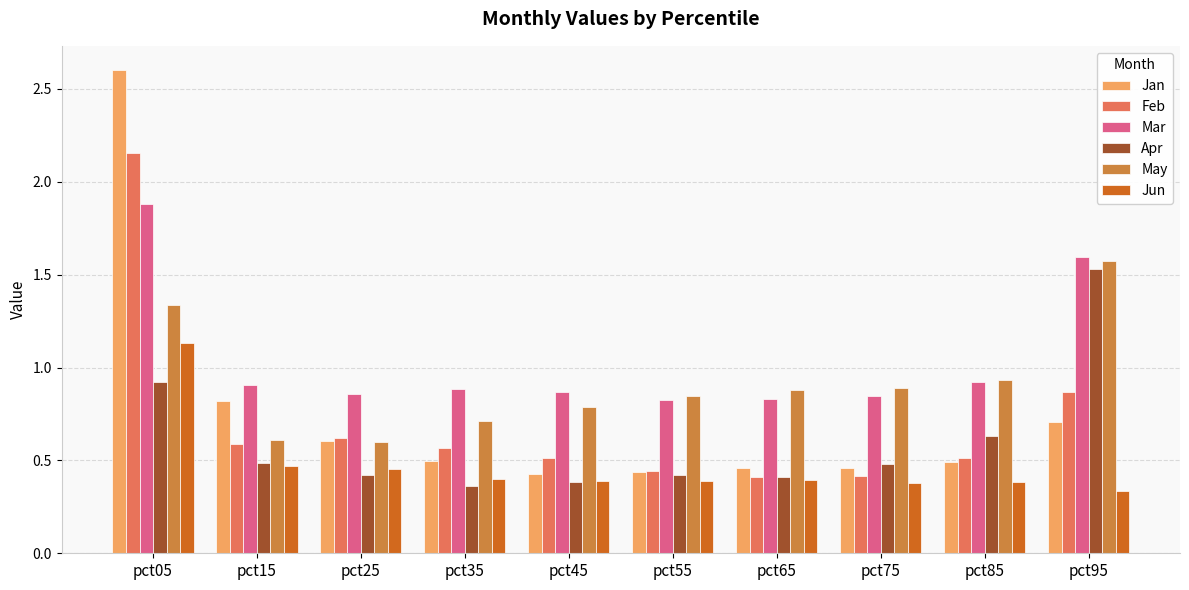

What is the spread (max minus min) of values at pct05?

1.7